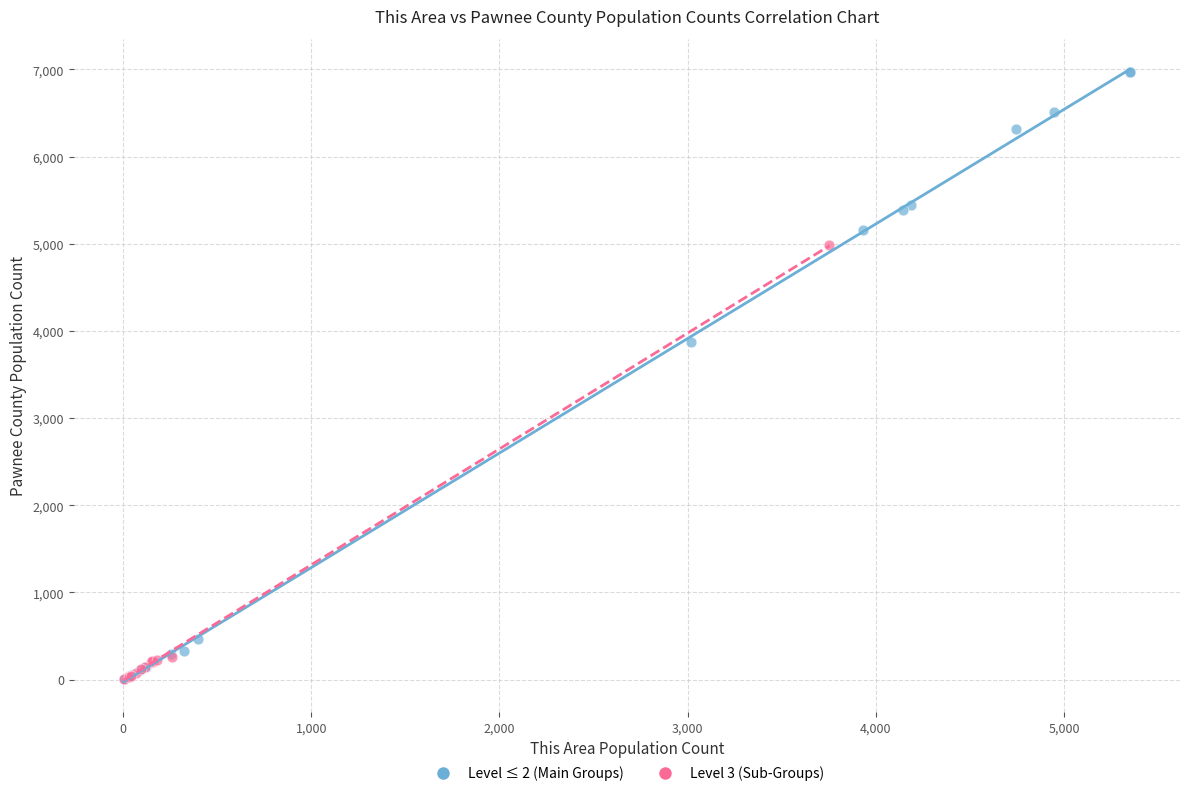

Which series contains the highest Y value?

Level ≤ 2 (Main Groups)